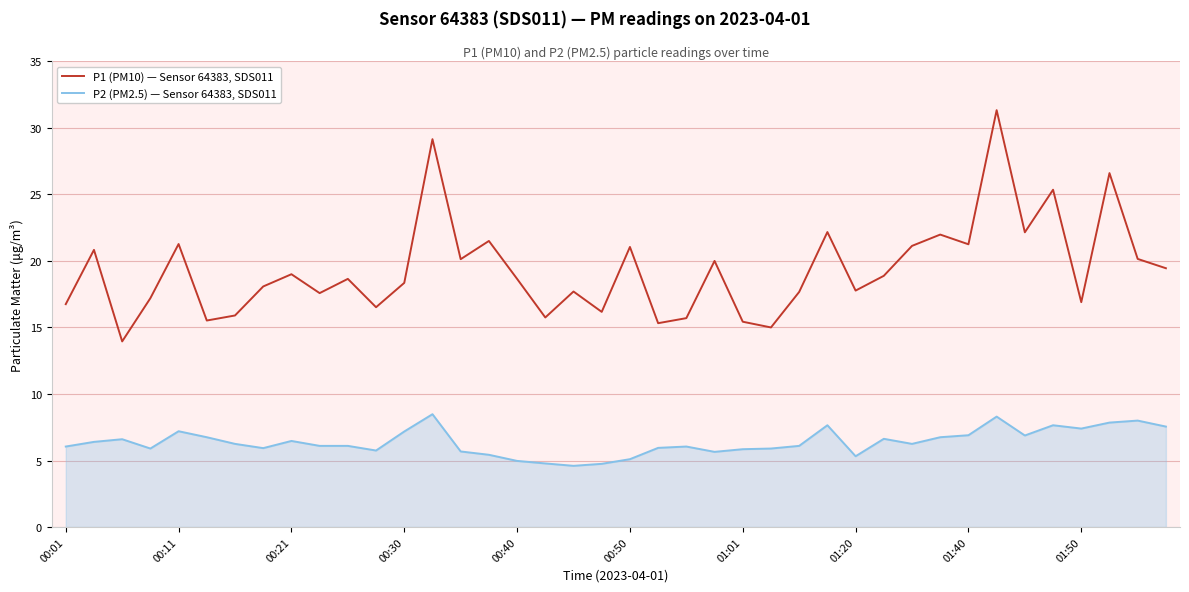

True or false: P1 (PM10) — Sensor 64383, SDS011 has more than 2 points higher than both neighbors.

True